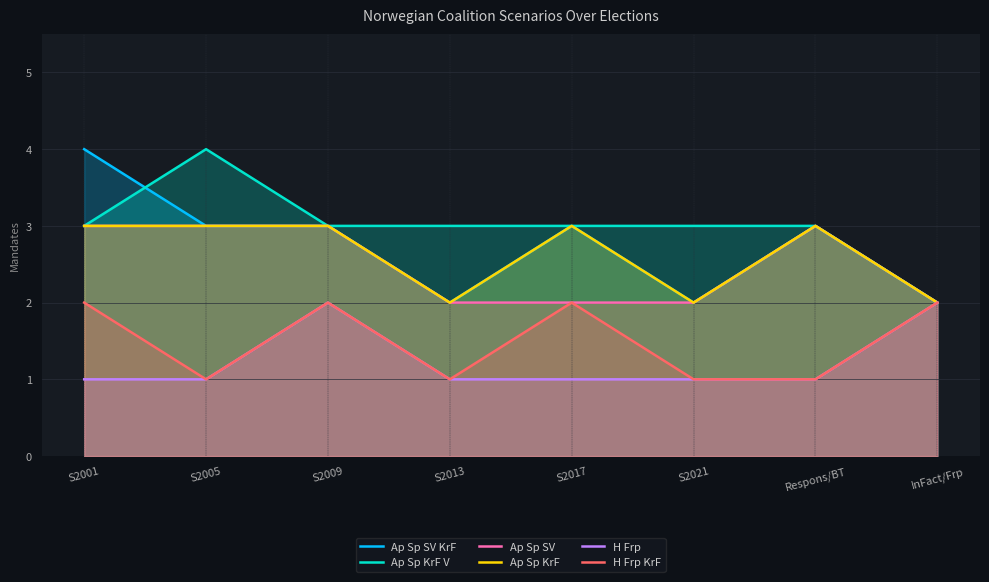

Reading left to right, list all the values displayed in this chart.

Ap Sp SV KrF: S2001=4	S2005=3	S2009=3	S2013=2	S2017=3	S2021=2	Respons/BT=3	InFact/Frp=2
Ap Sp KrF V: S2001=3	S2005=4	S2009=3	S2013=3	S2017=3	S2021=3	Respons/BT=3	InFact/Frp=2
Ap Sp SV: S2001=3	S2005=3	S2009=3	S2013=2	S2017=2	S2021=2	Respons/BT=3	InFact/Frp=2
Ap Sp KrF: S2001=3	S2005=3	S2009=3	S2013=2	S2017=3	S2021=2	Respons/BT=3	InFact/Frp=2
H Frp: S2001=1	S2005=1	S2009=2	S2013=1	S2017=1	S2021=1	Respons/BT=1	InFact/Frp=2
H Frp KrF: S2001=2	S2005=1	S2009=2	S2013=1	S2017=2	S2021=1	Respons/BT=1	InFact/Frp=2